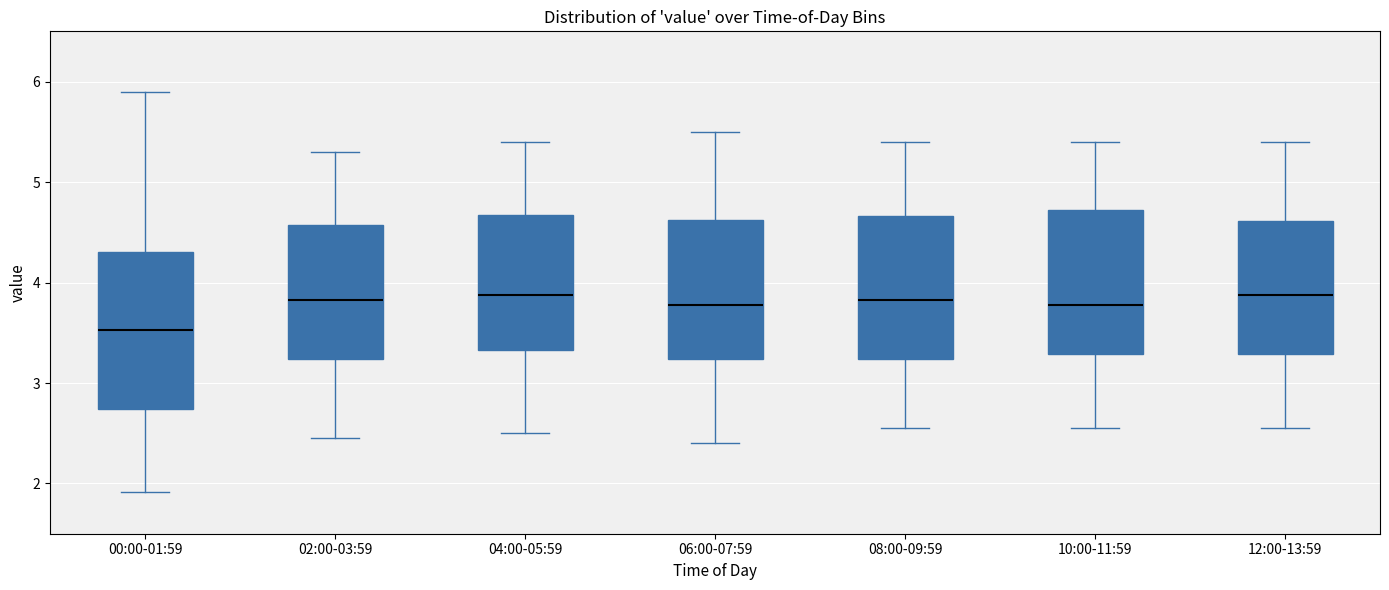

Where is the upper edge of the box for 12:00-13:59 on the y-axis? The values are not printed on the chart, so give them approximately, as read against the axis.

4.6